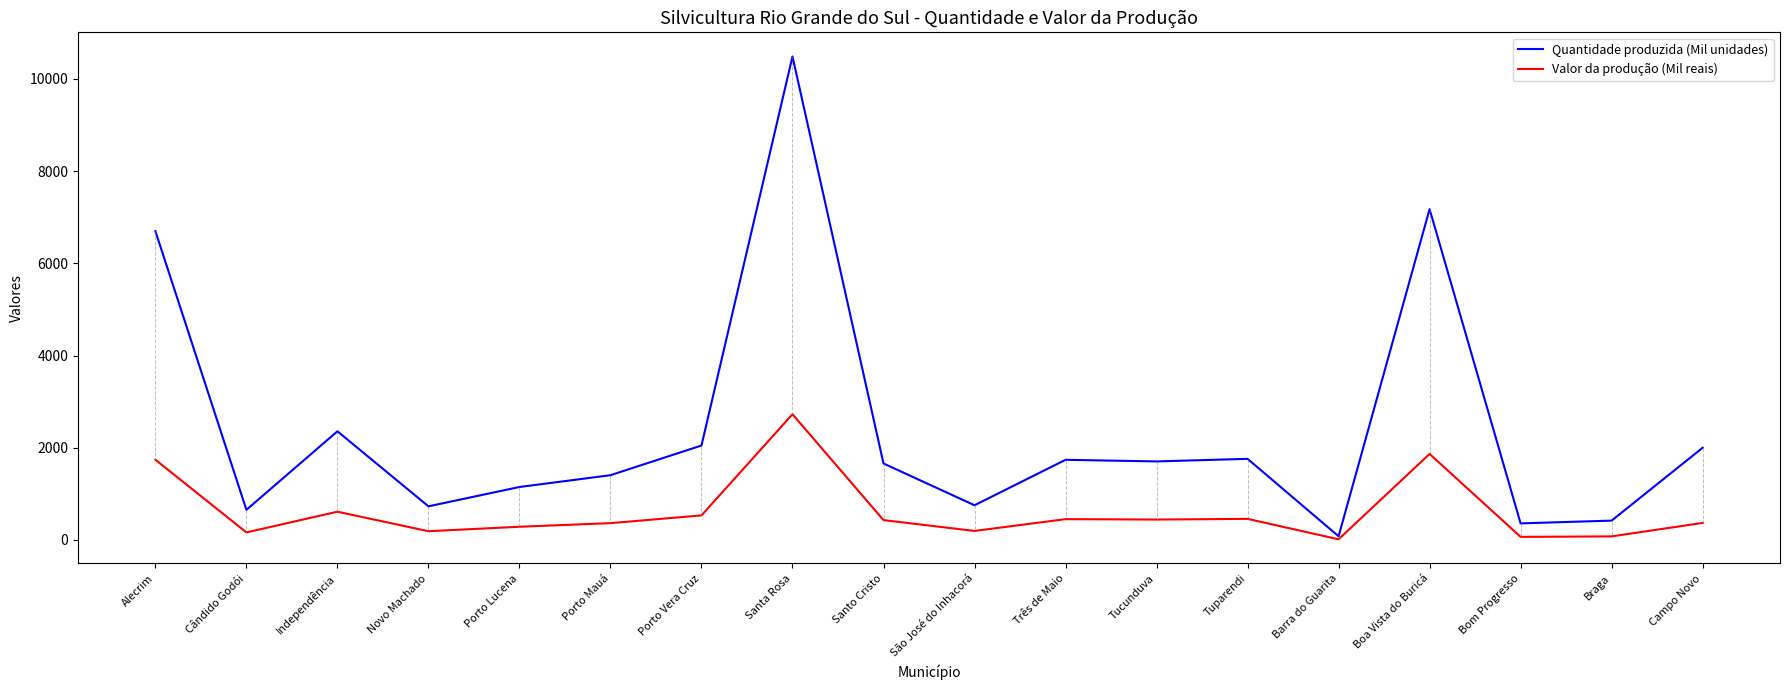

What is the sum of the Valor da produção (Mil reais) values at Porto Vera Cruz and Cândido Godói?

697